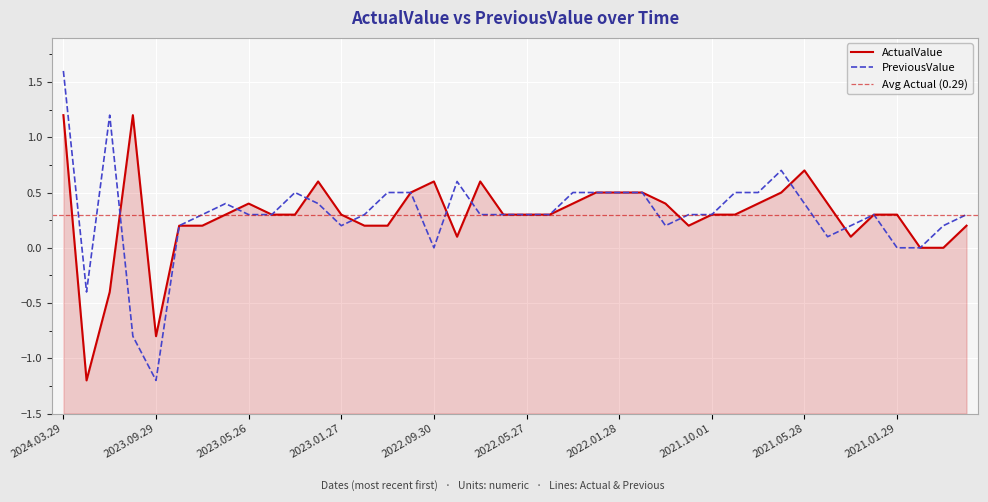

What is the minimum value shown in the chart?

-1.2